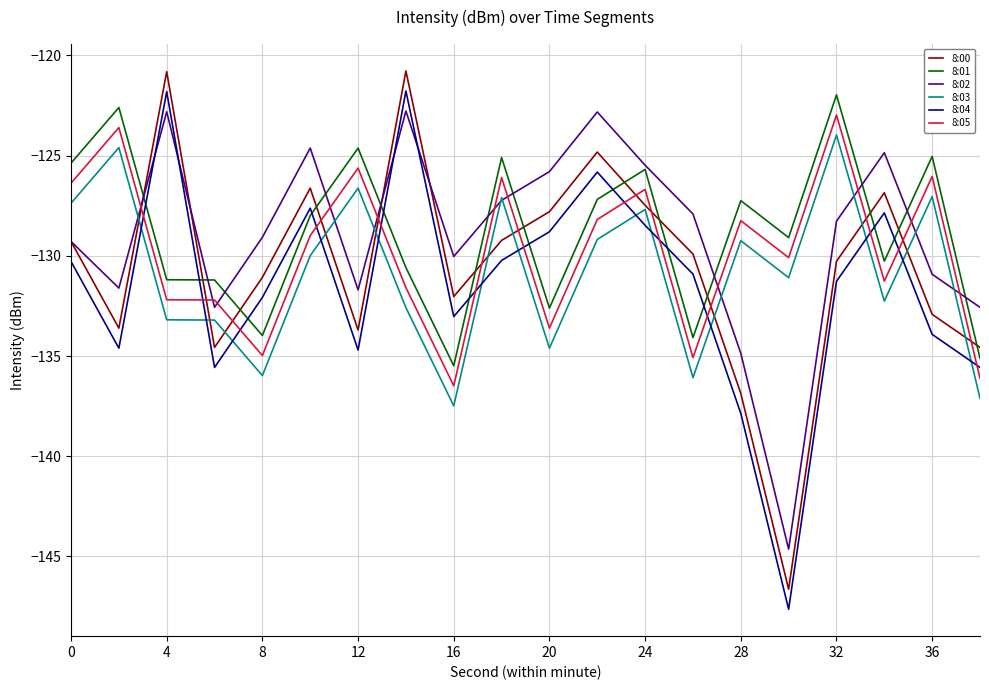

How many times do 8:04 and 8:03 cross each other?

13